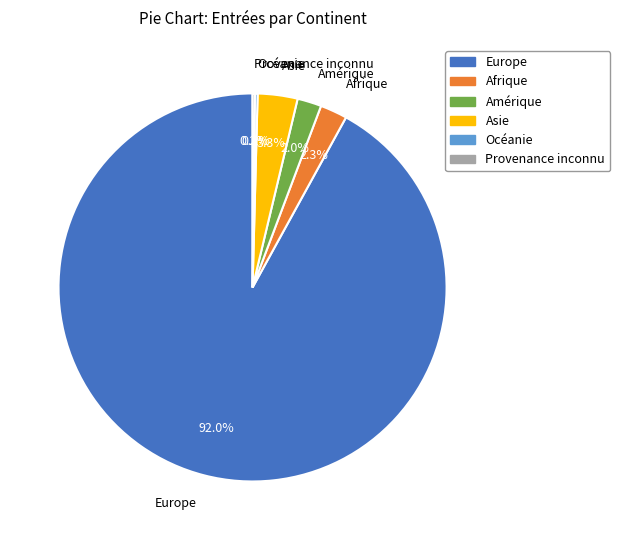

What is the largest slice in the pie chart?

Europe